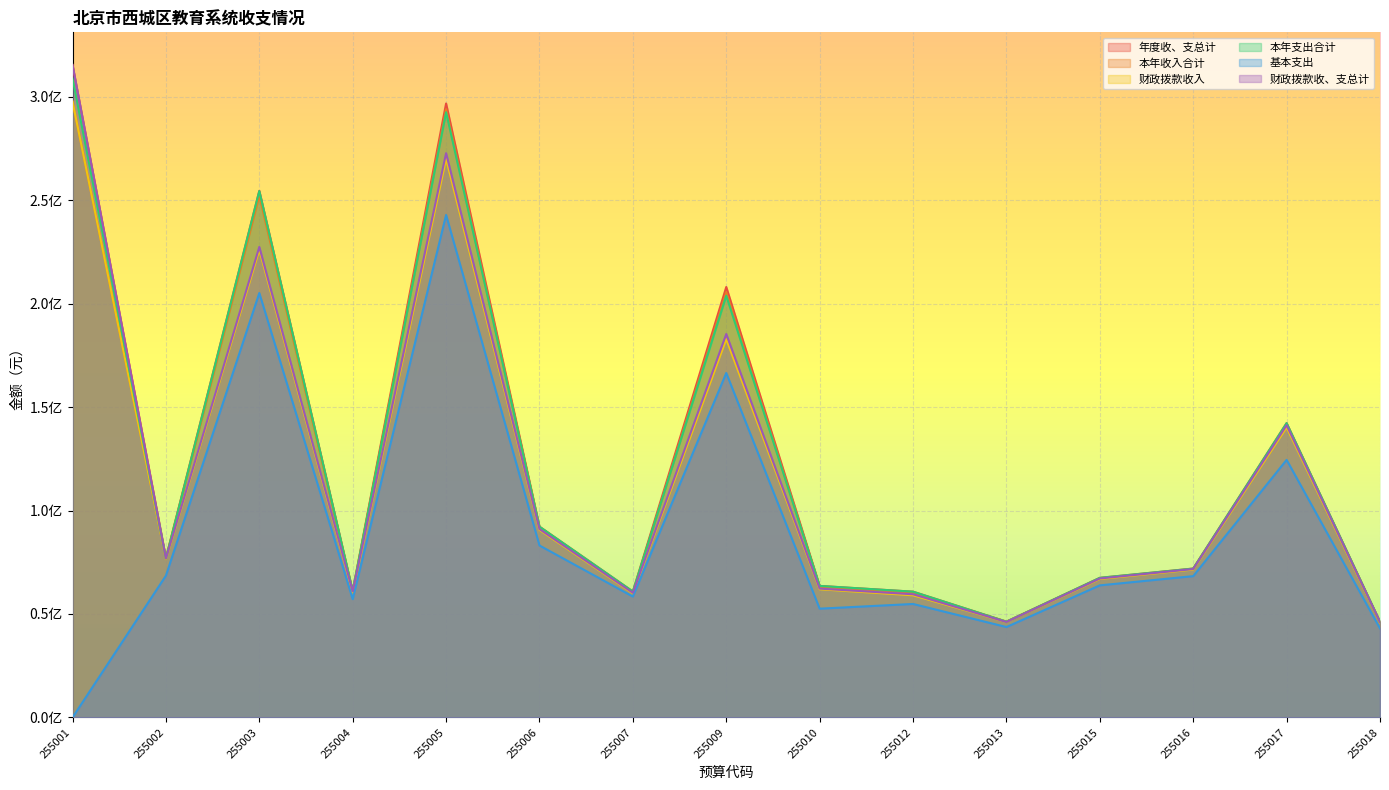

What is the value of the 基本支出 point at the 2nd from the left?

68529272.5